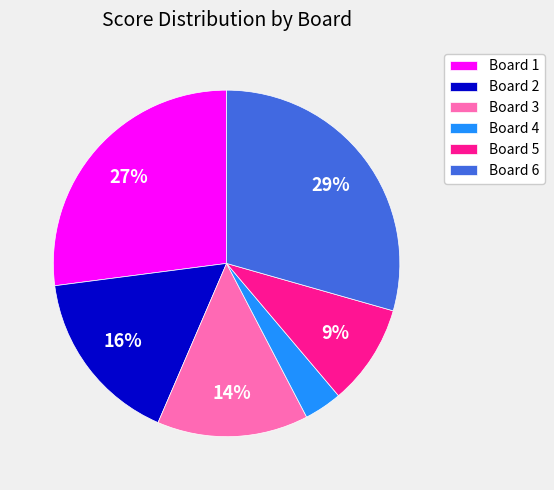

Rank the categories by value from lowest to highest.

Board 4, Board 5, Board 3, Board 2, Board 1, Board 6